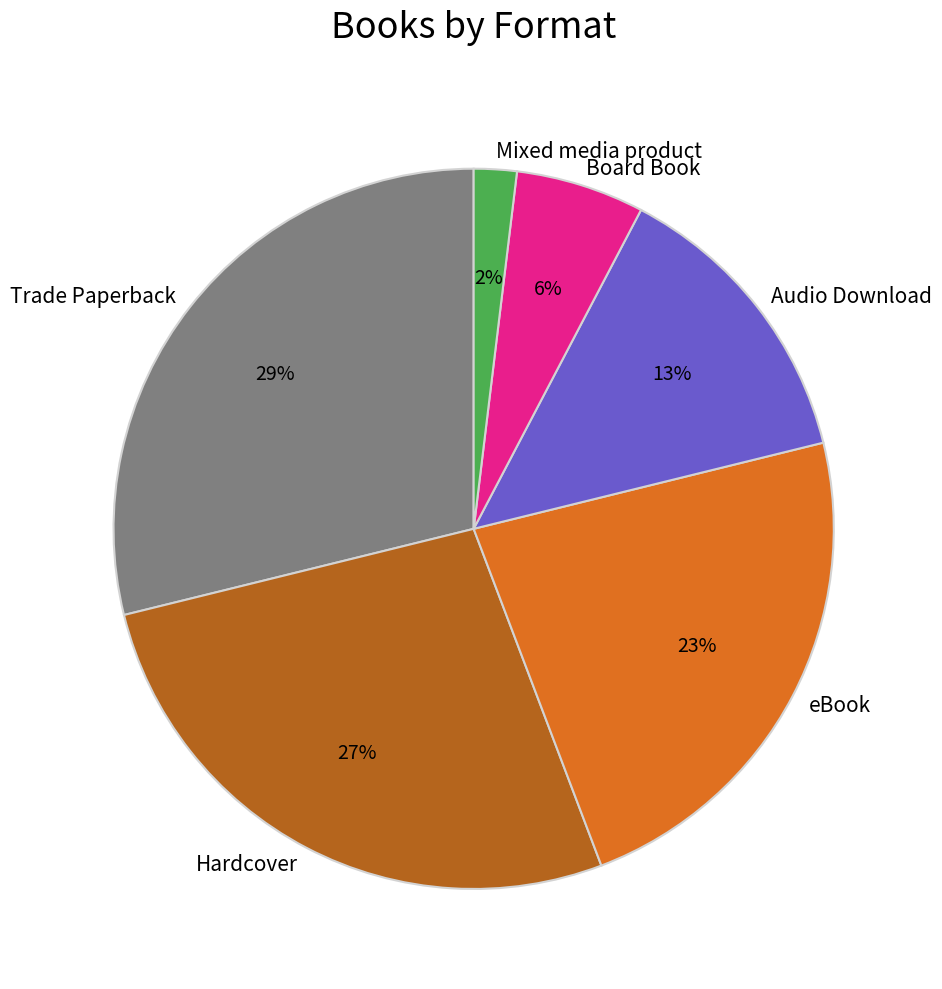

Does any single category account for the majority?

No